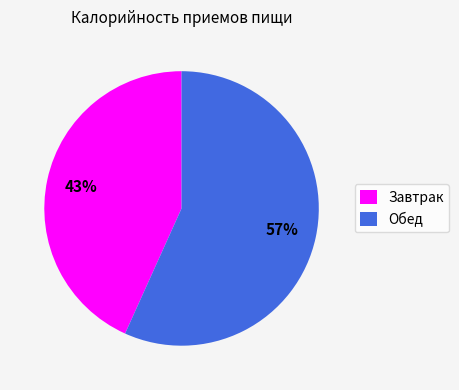

What percentage is the Обед slice, to the nearest percent?

57%